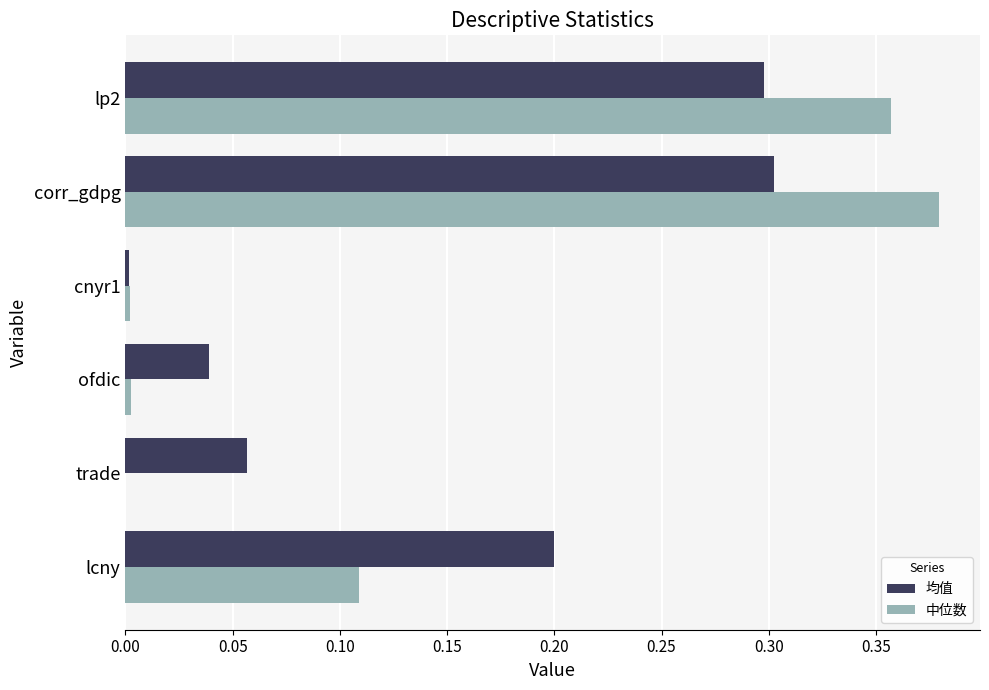

Read the 均值 value at lp2.

0.3